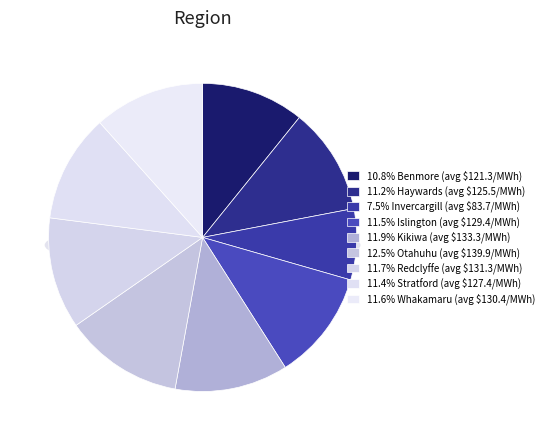

The HAY2201 - Haywards slice represents 19% of the pie. True or false?

False